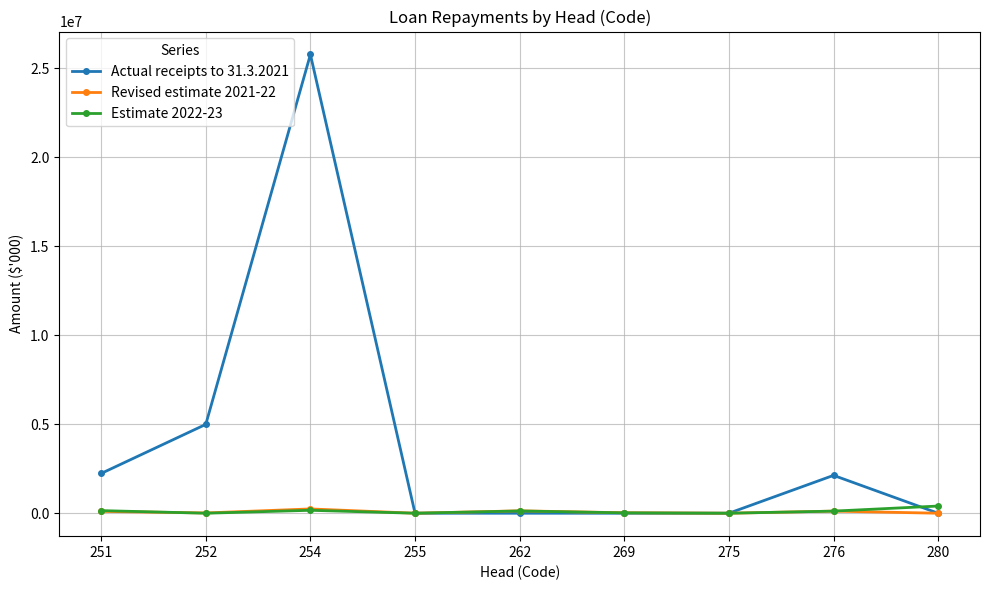

Is it true that Revised estimate 2021-22 equals 137 at 275?

True